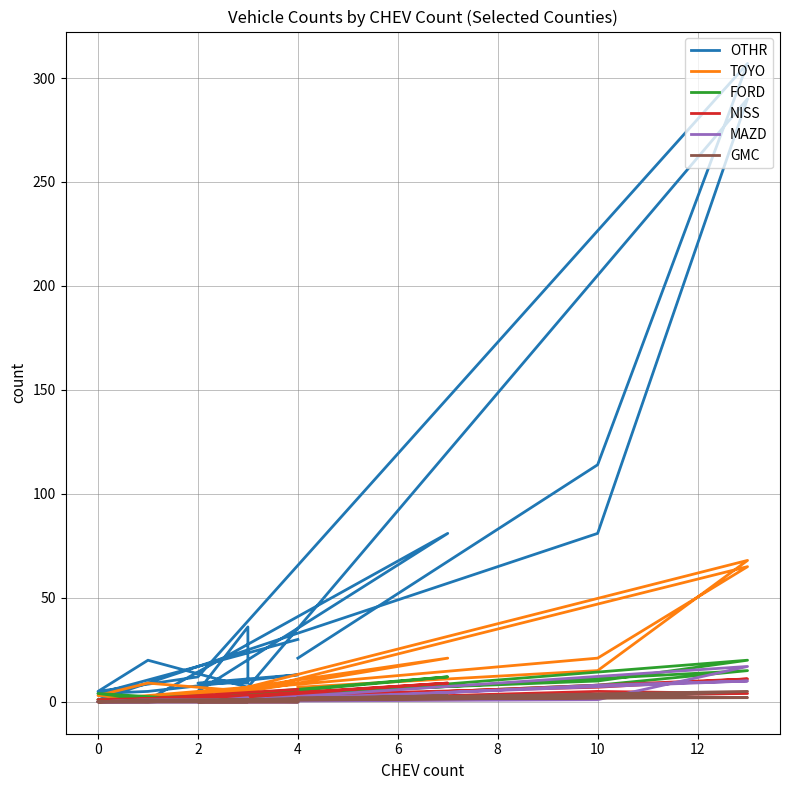

Does the chart have visible grid lines?

Yes